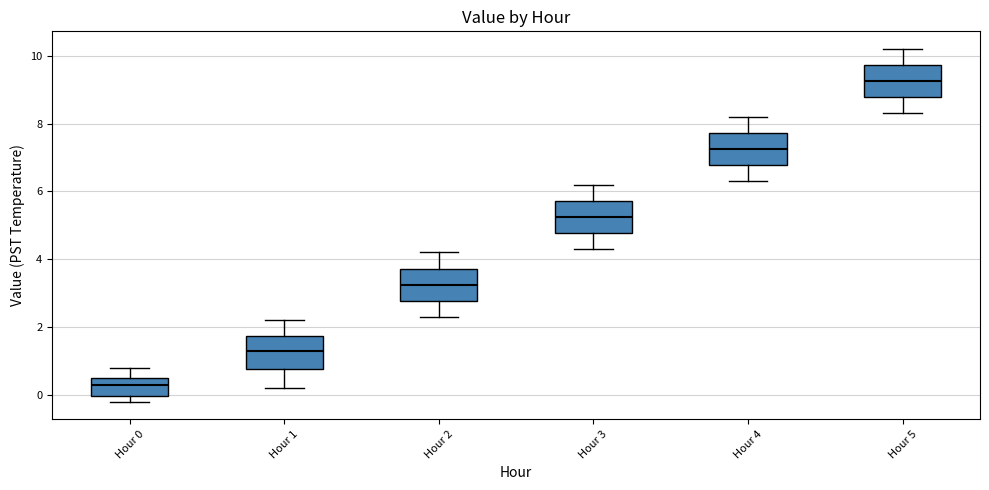

Where is the lower edge of the box for Hour 1 on the y-axis? The values are not printed on the chart, so give them approximately, as read against the axis.

0.8